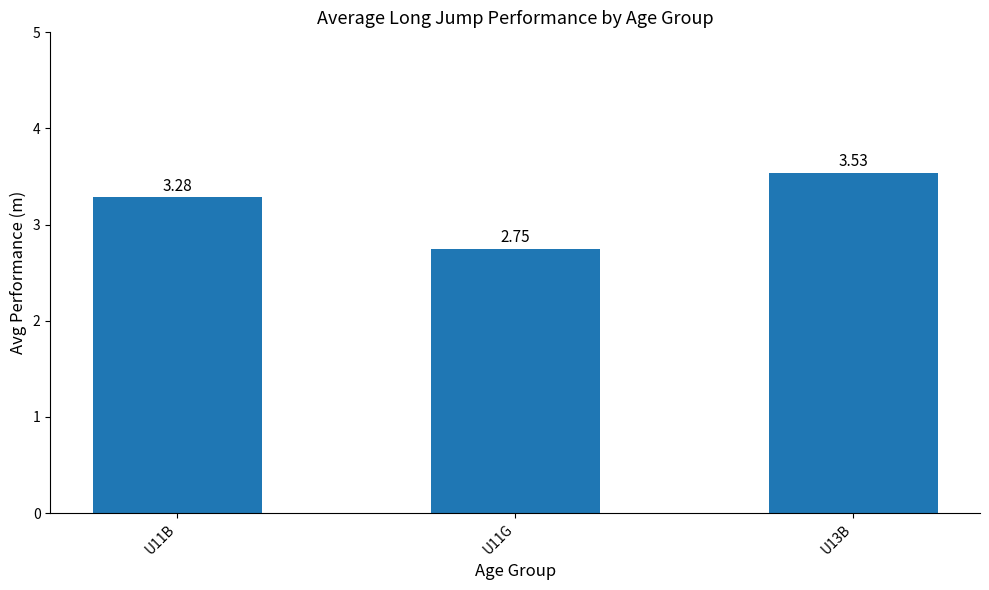

Approximately how many times larger is the value at U13B compared to U11G?

1.3